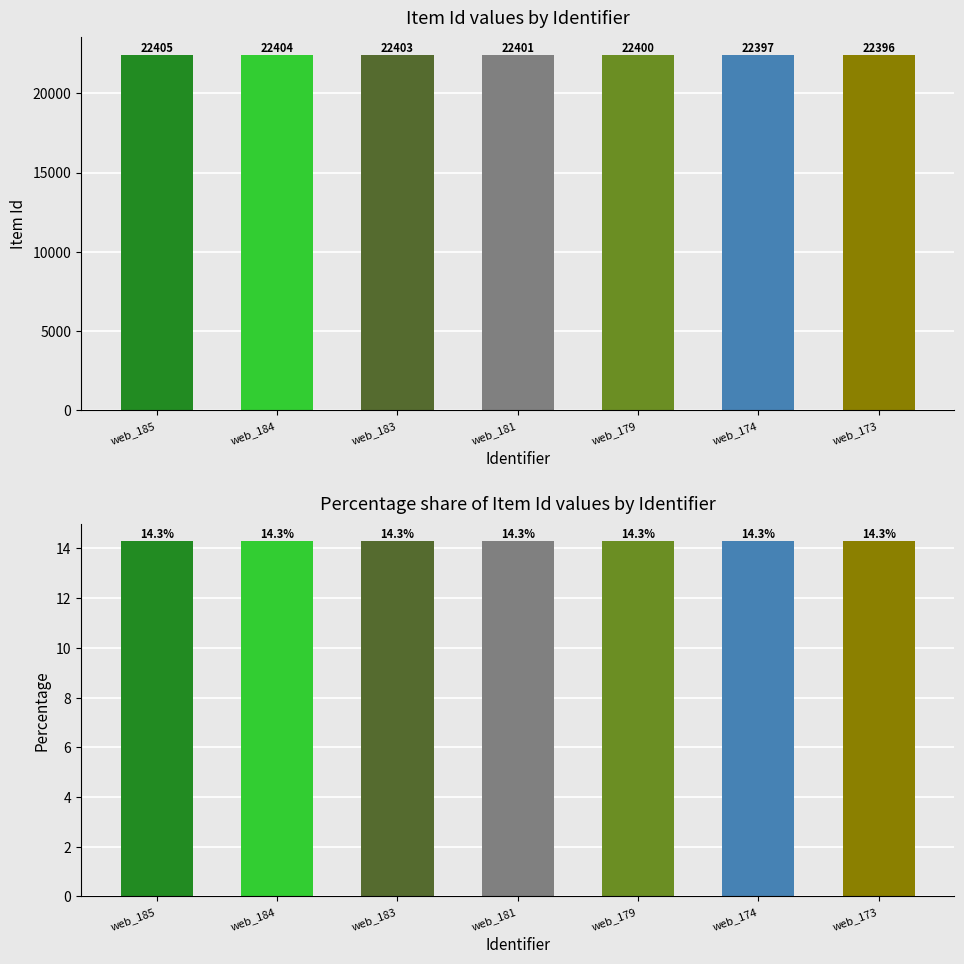

The Item Id % series shows 14.3 at web_174. True or false?

True